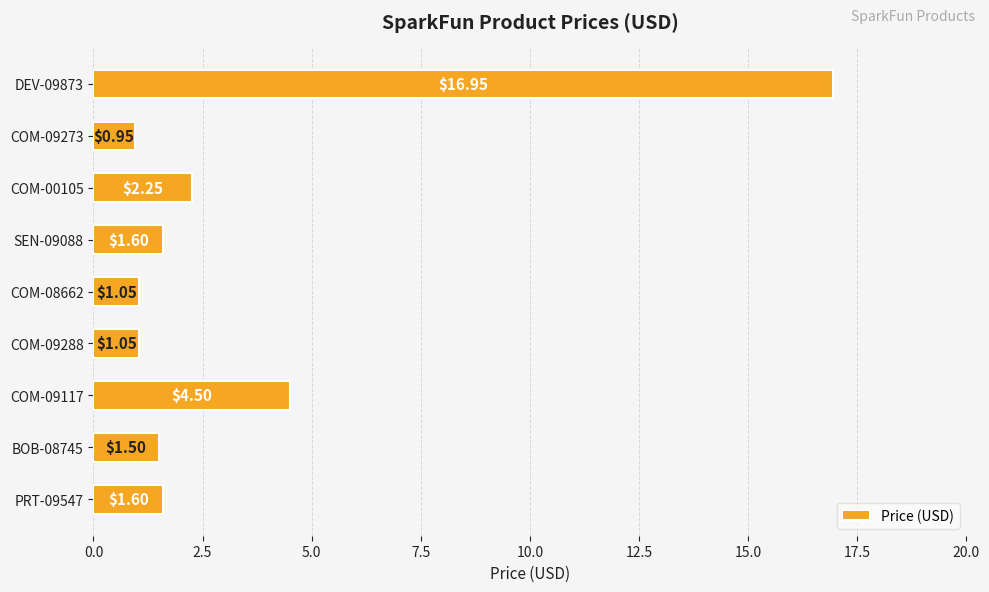

Approximately how many times larger is the value at DEV-09873 compared to BOB-08745?

11.3